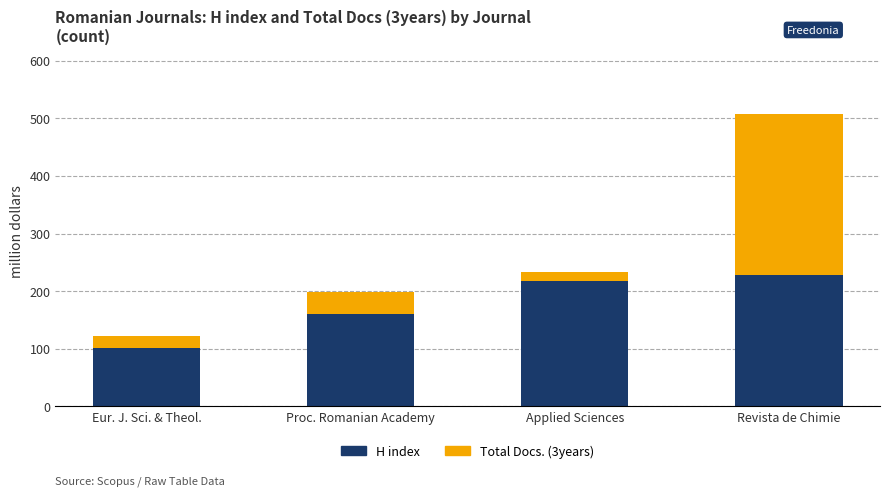

What are all the series names shown in the legend?

H index, Total Docs. (3years)